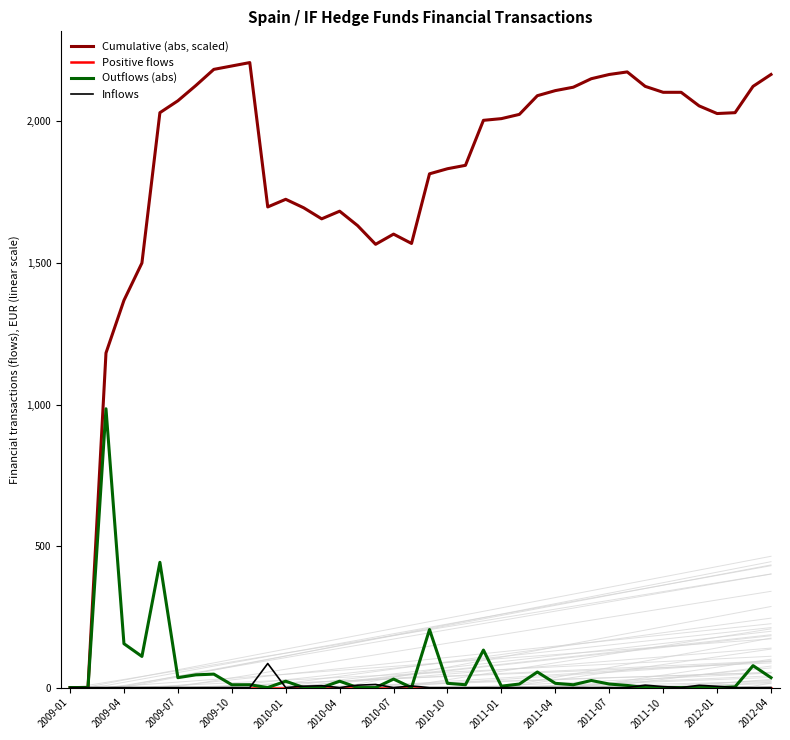

What is the maximum value for Inflows?

85.0